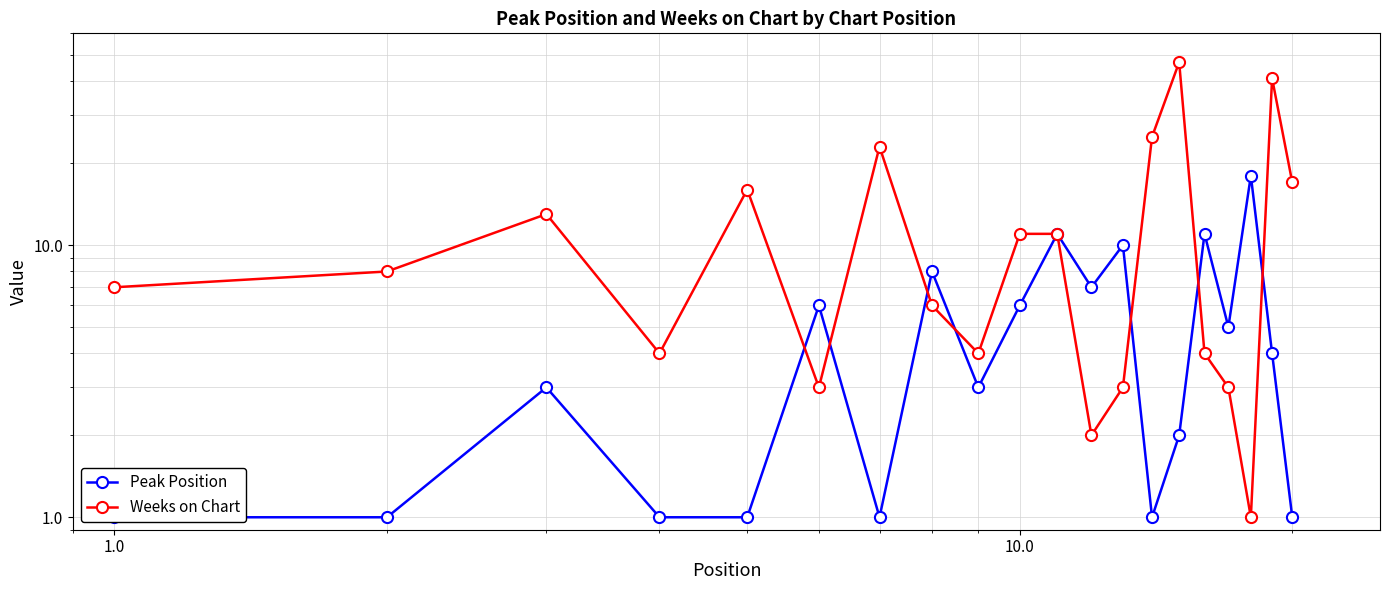

After their last crossing, which series has the higher values: Weeks on Chart or Peak Position?

Weeks on Chart